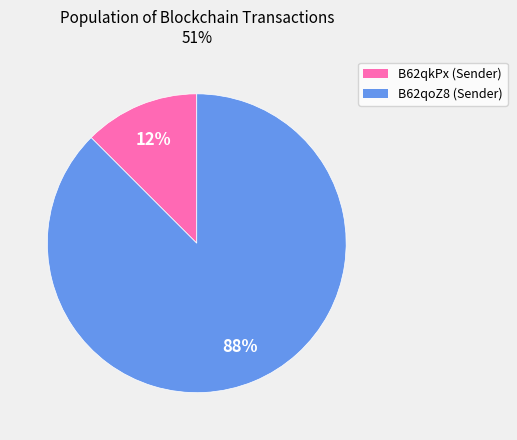

To the nearest percent, what is the average slice percentage?

50%